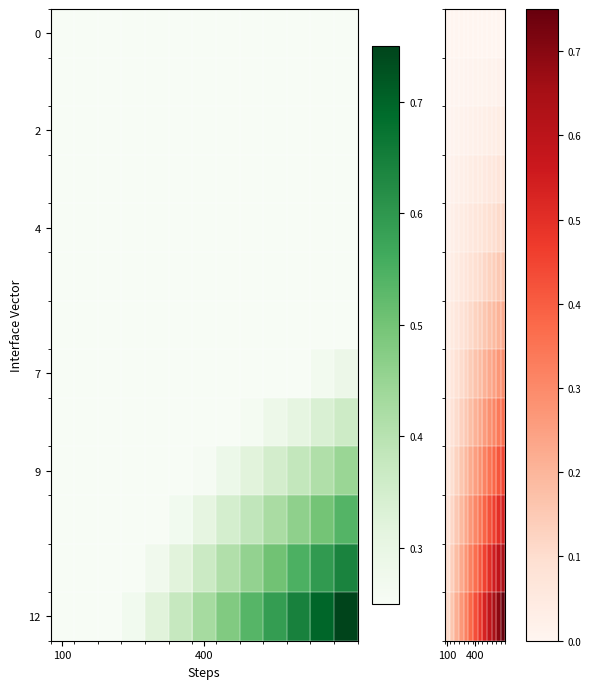

How many data points does each series have?

13